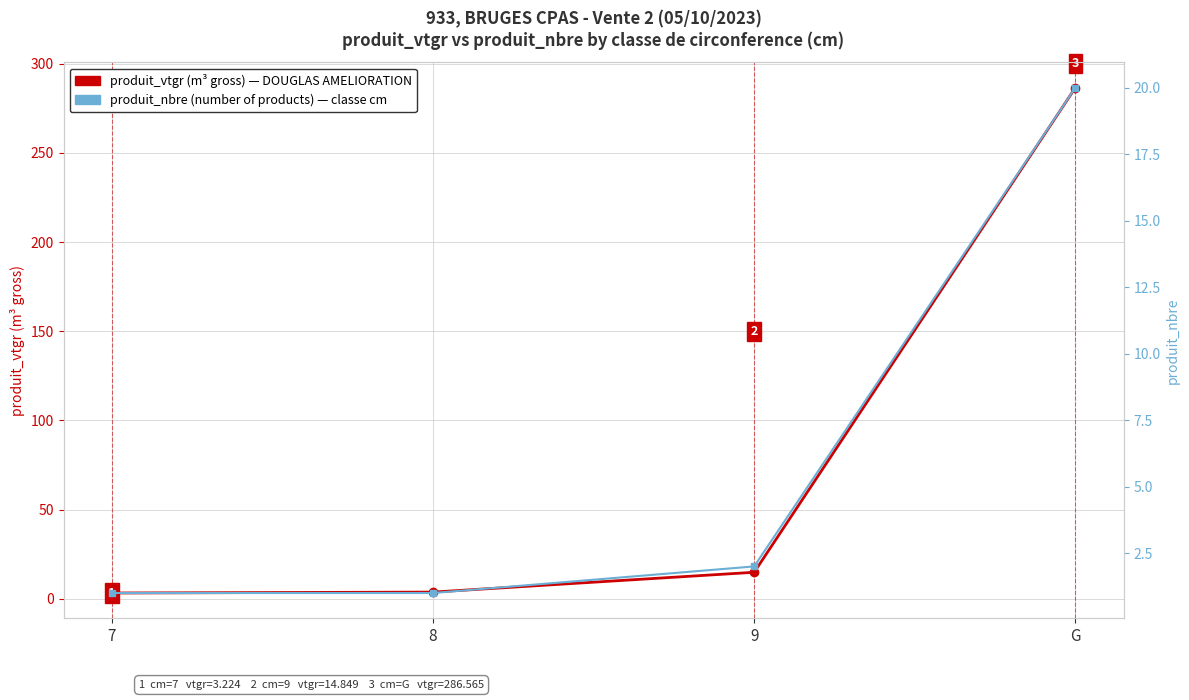

Does the chart display data point markers on the line(s)?

Yes